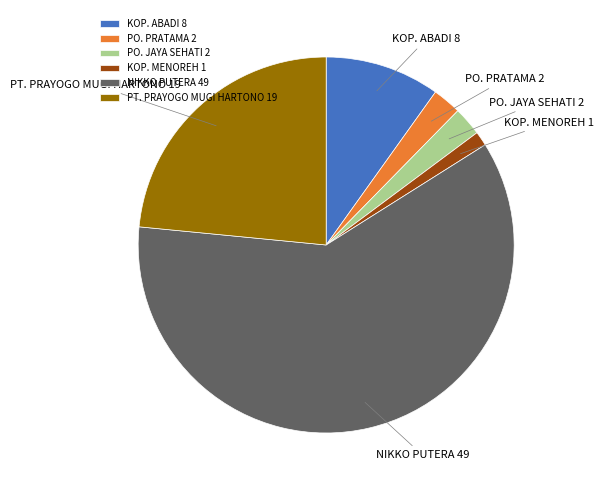

Is there a majority slice in this chart?

Yes